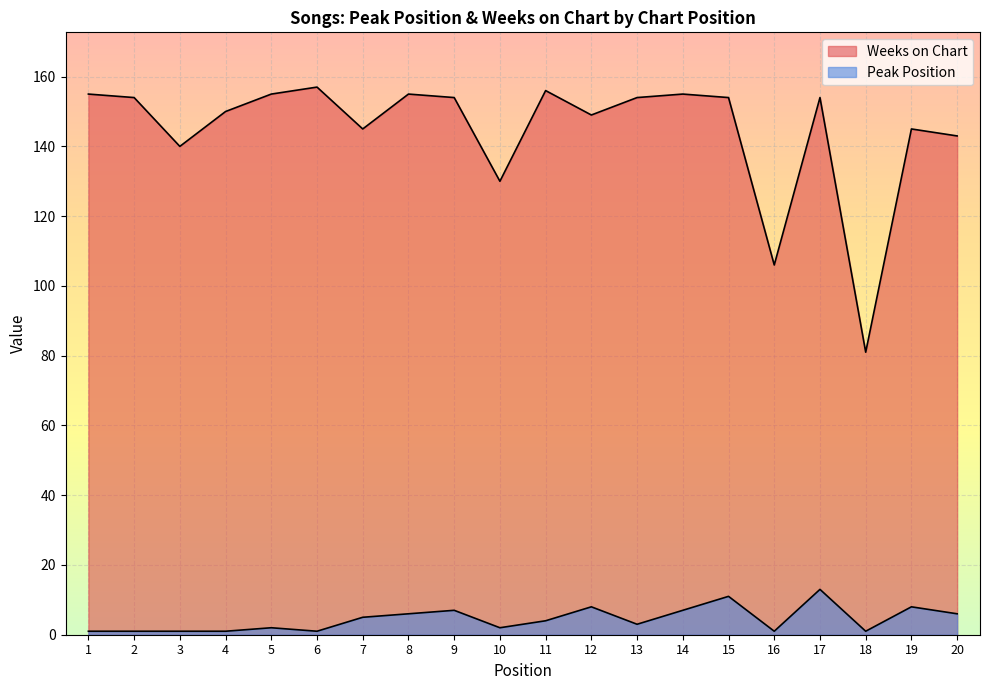

True or false: Weeks on Chart has more than 1 interior local peaks.

True